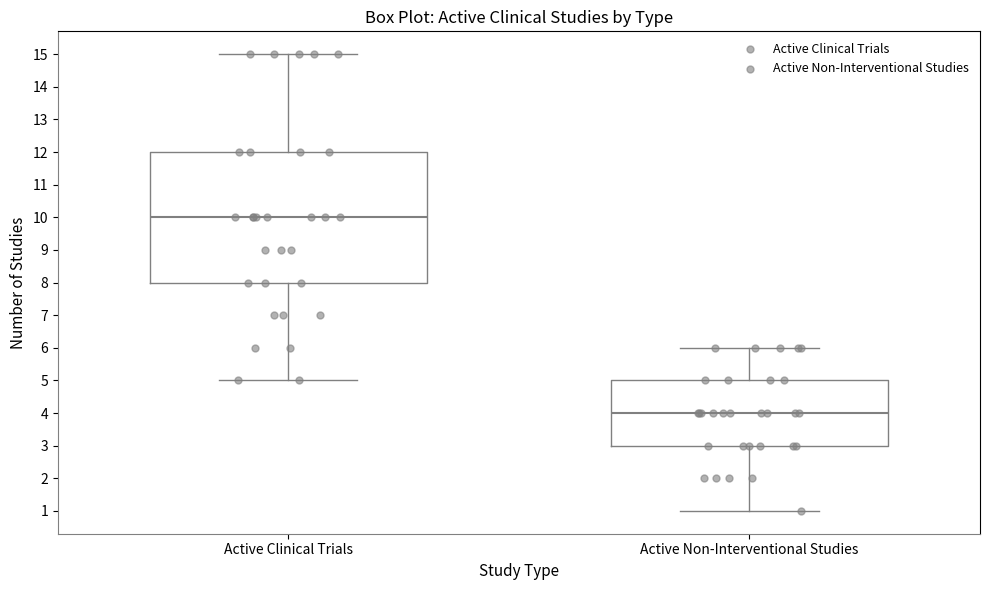

Comparing the boxes themselves (not the whiskers), which one is the tallest?

Active Clinical Trials